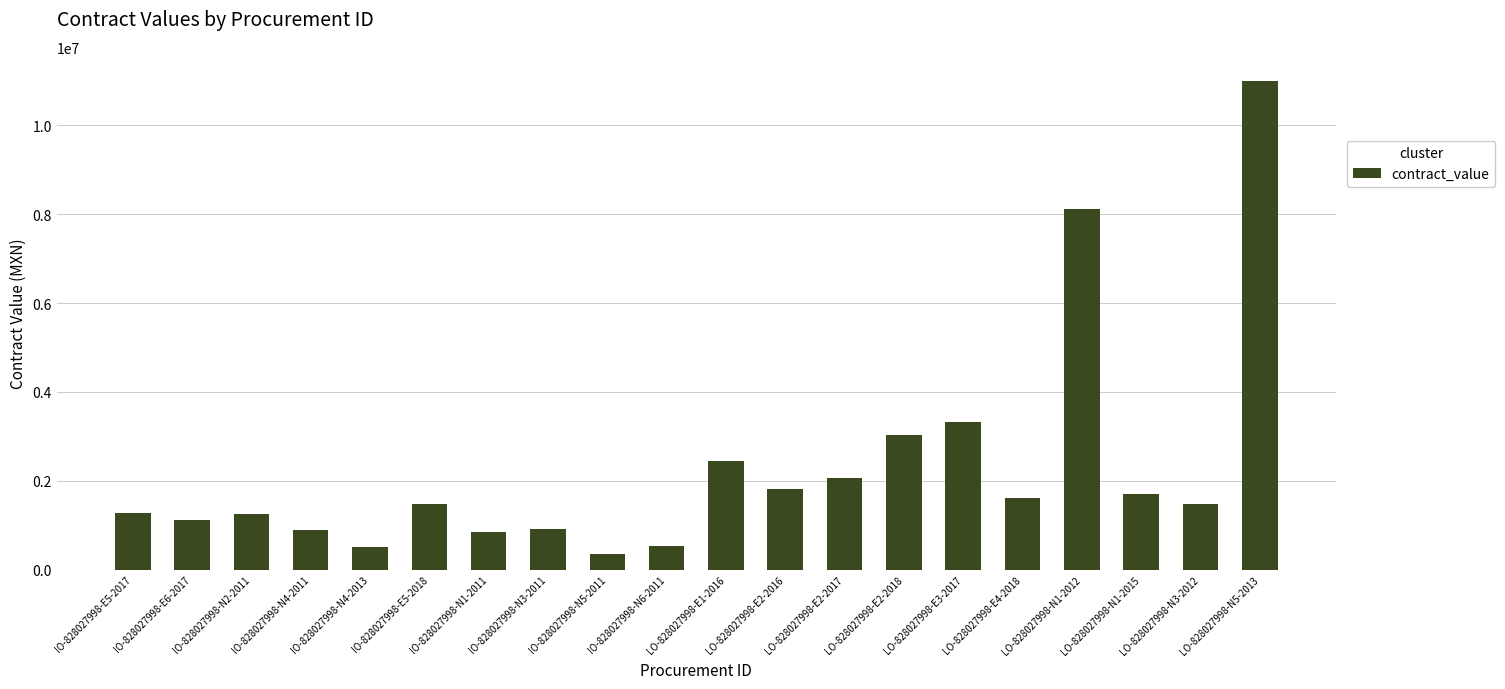

Between LO-828027998-E2-2017 and IO-828027998-N4-2011, which is larger?

LO-828027998-E2-2017